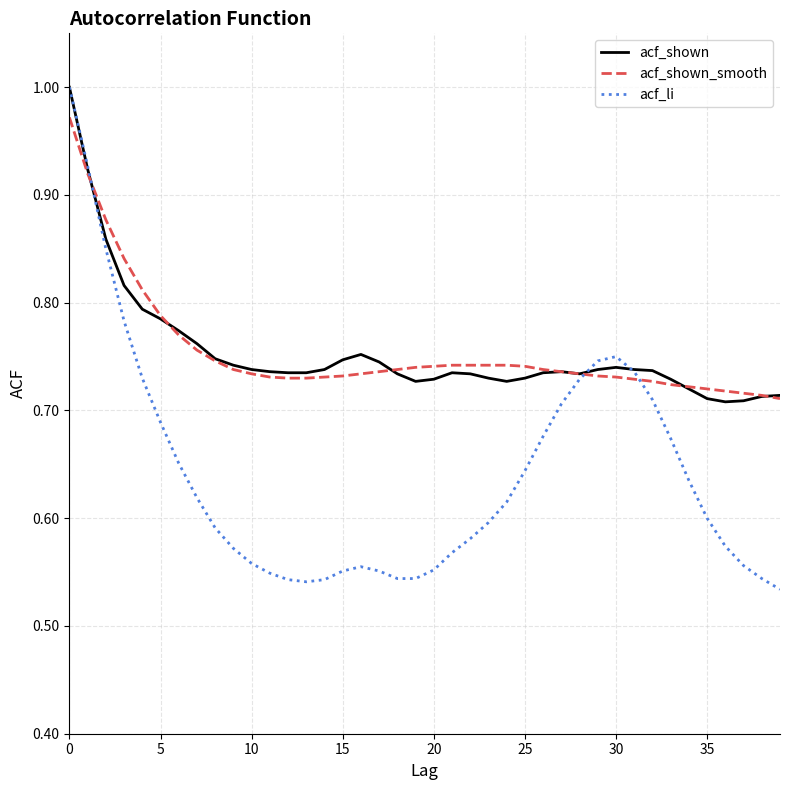

Which series has the widest spread of values?

acf_li